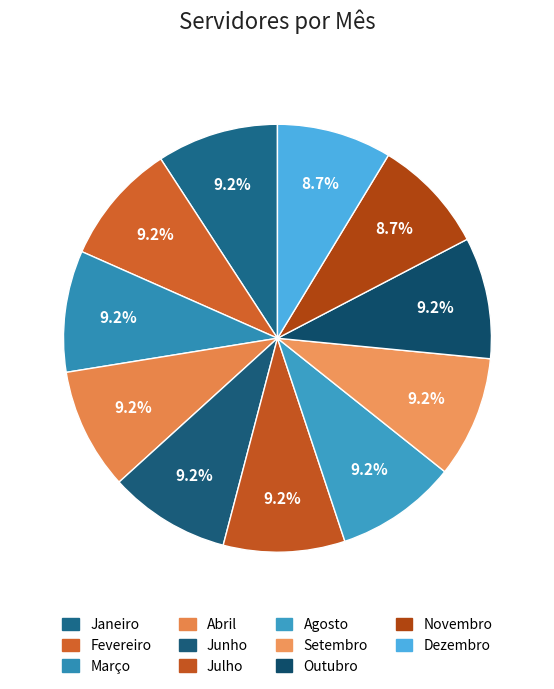

Does Abril represent more than half of the total?

No